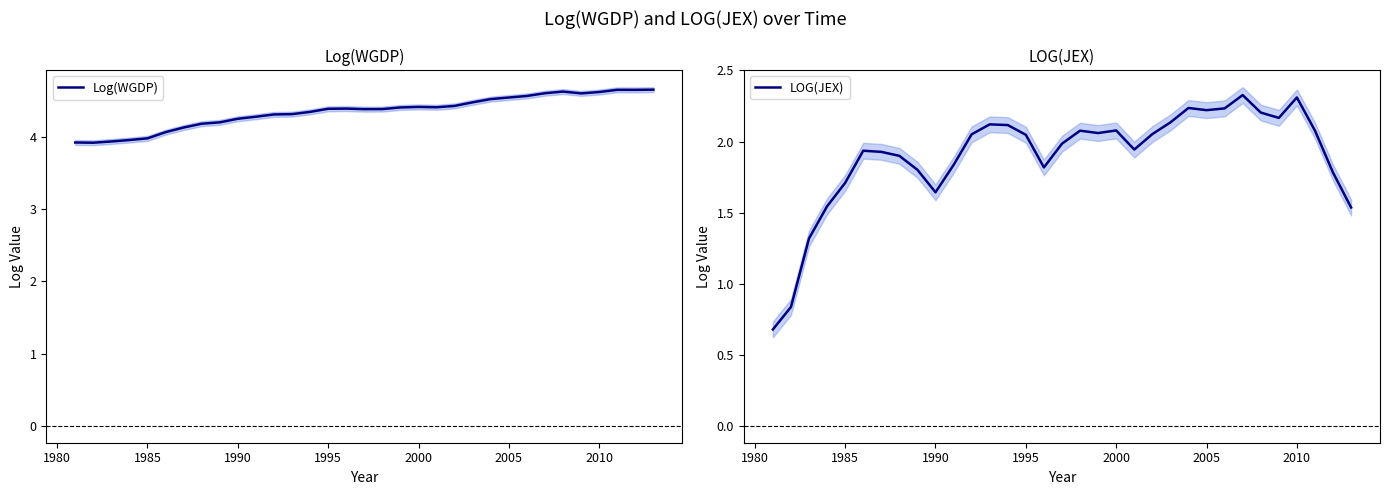

What is the highest value of the LOG(JEX) series?

2.3